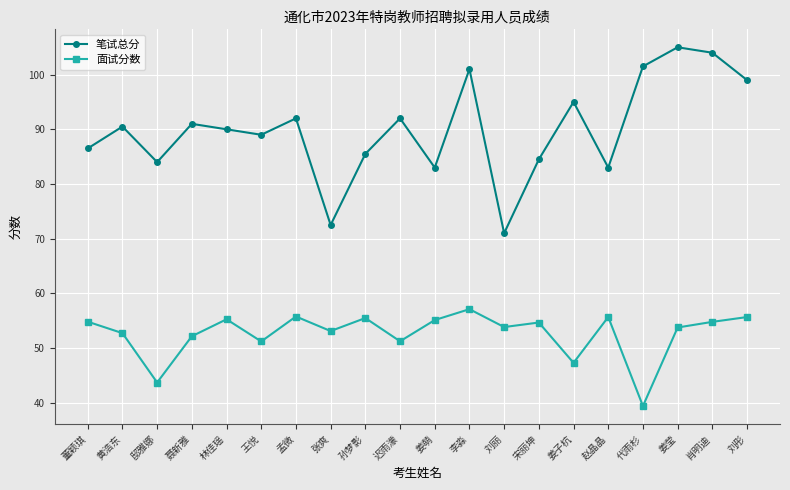

Where is the first local maximum for 面试分数?

林佳瑶